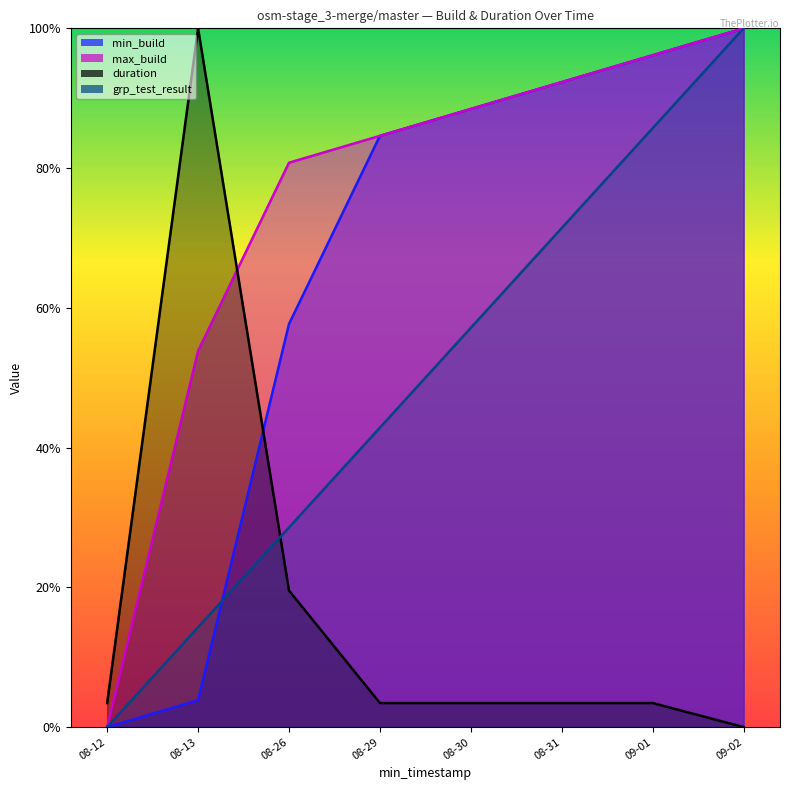

What is the difference between the maximum and second lowest values in the duration series?

1.0